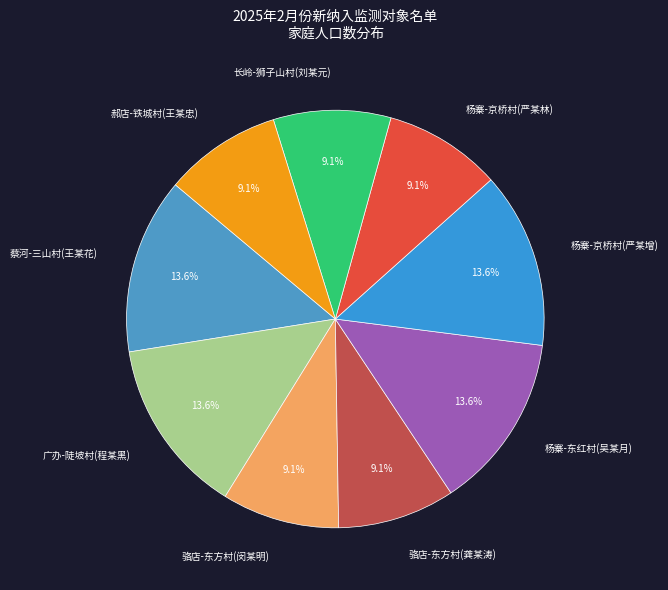

To the nearest percent, what percentage of the pie is 杨寨-东红村(吴某月)?

14%